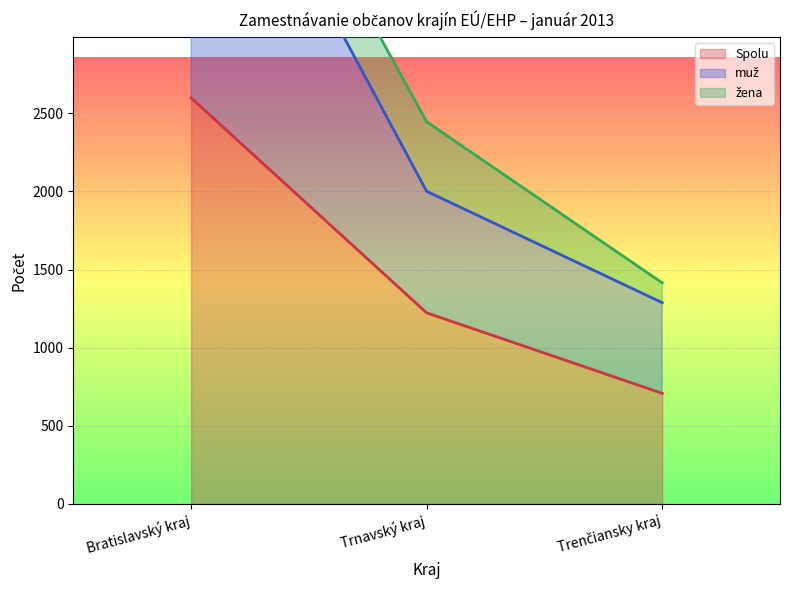

Is it true that Spolu equals 1286 at Bratislavský kraj?

False